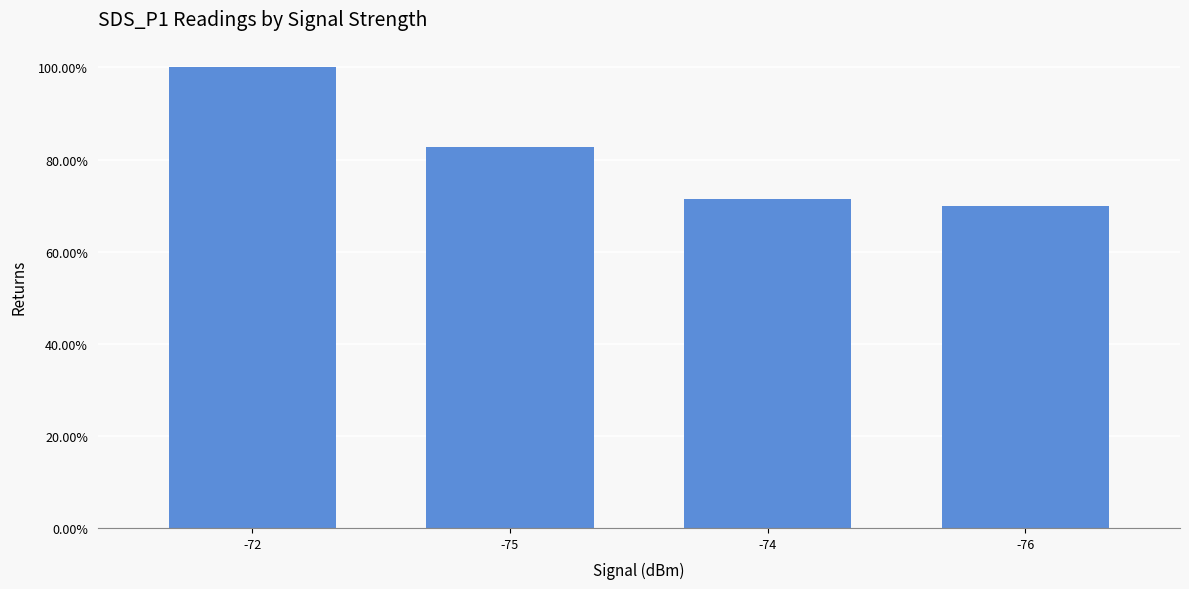

What is the difference between the maximum and minimum values?

0.3